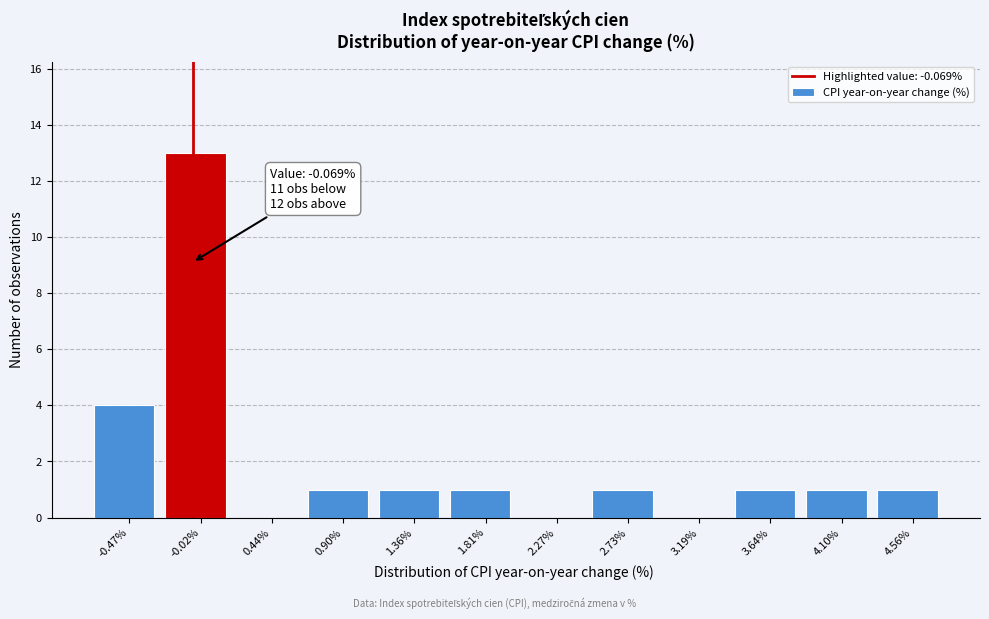

Over which range of the x-axis is the bar tallest?

-0.25 to 0.20